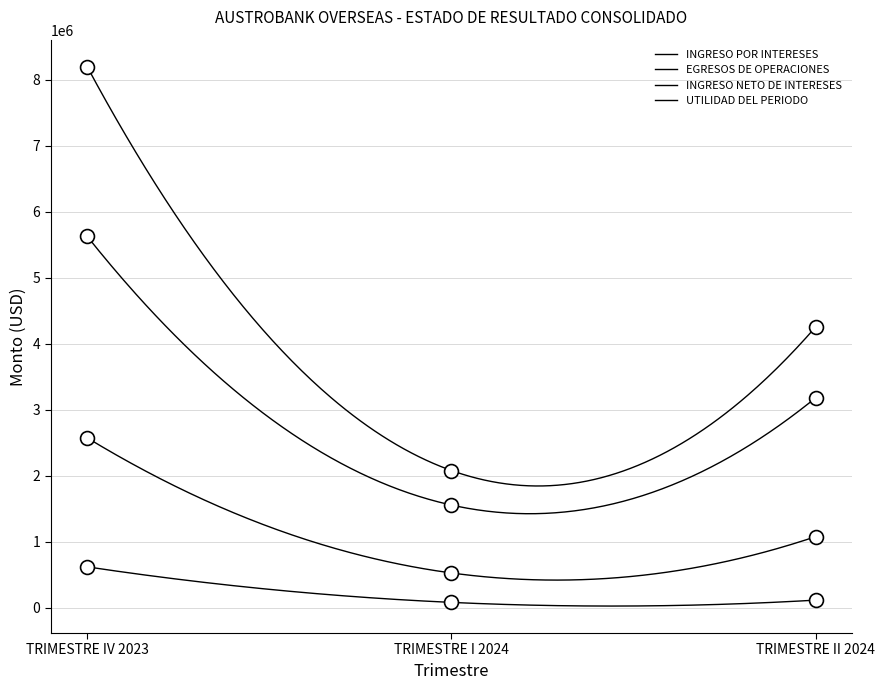

What is the minimum value shown in the chart?

77429.2